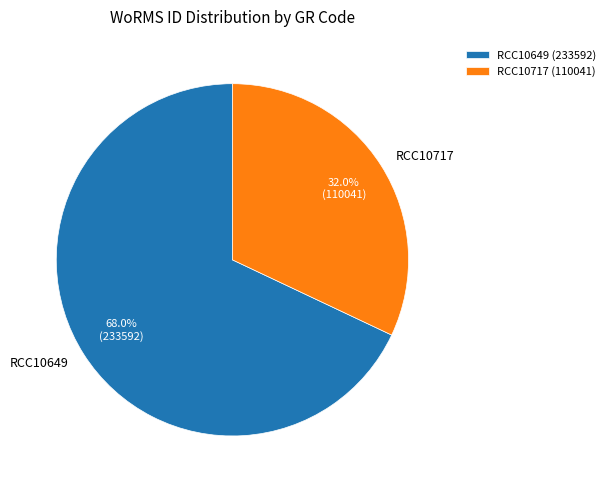

Combined, do RCC10649 and RCC10717 account for over 50%?

Yes